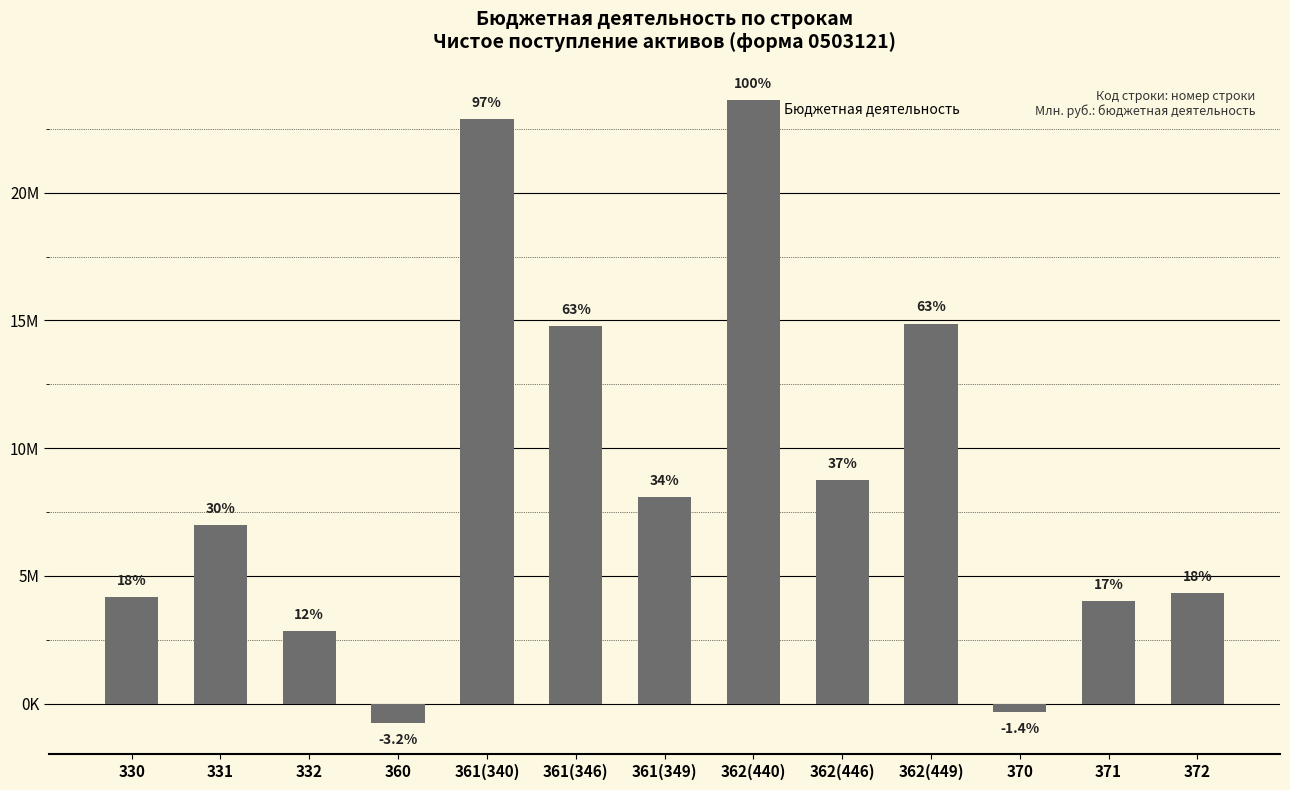

List the labels in order of value, largest first.

362(440), 361(340), 362(449), 361(346), 362(446), 361(349), 331, 372, 330, 371, 332, 370, 360